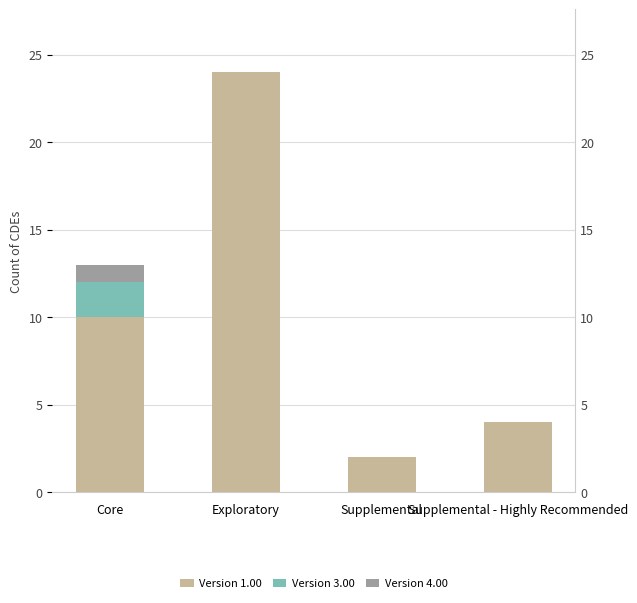

Does the chart contain any negative values?

No